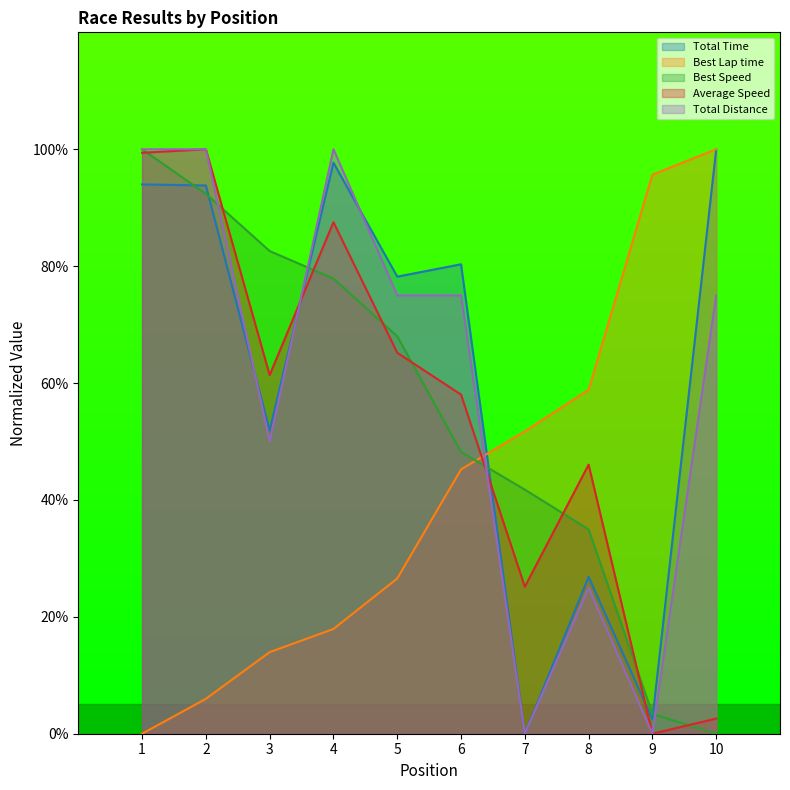

At how many categories does at least one series exceed 77?

8